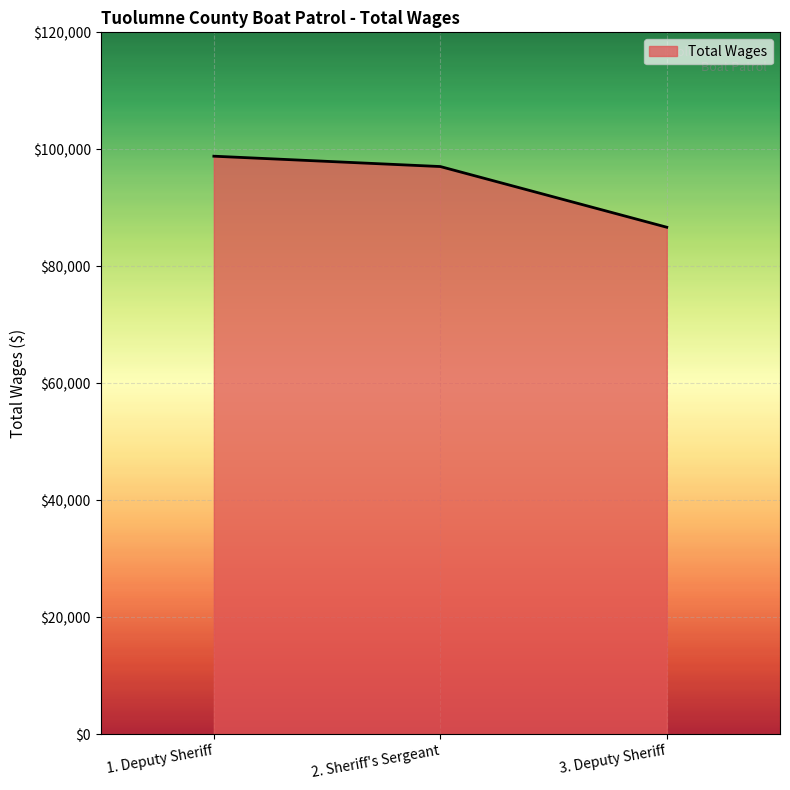

What is the greatest value displayed?

98818